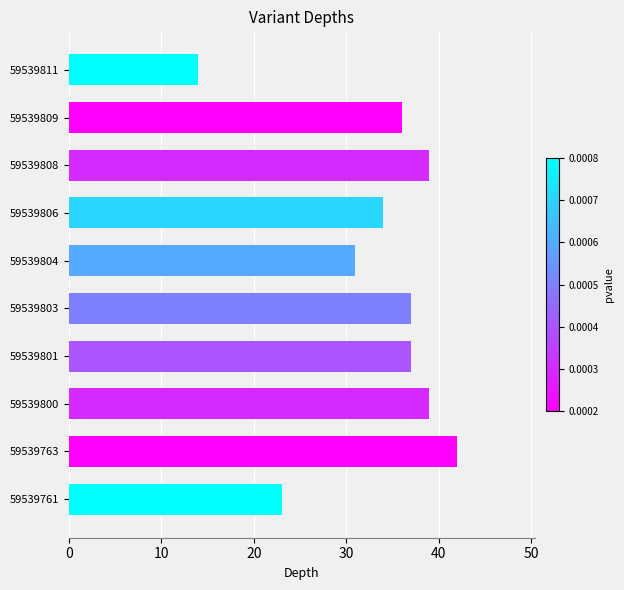

Which label corresponds to the smallest value in the chart?

59539811